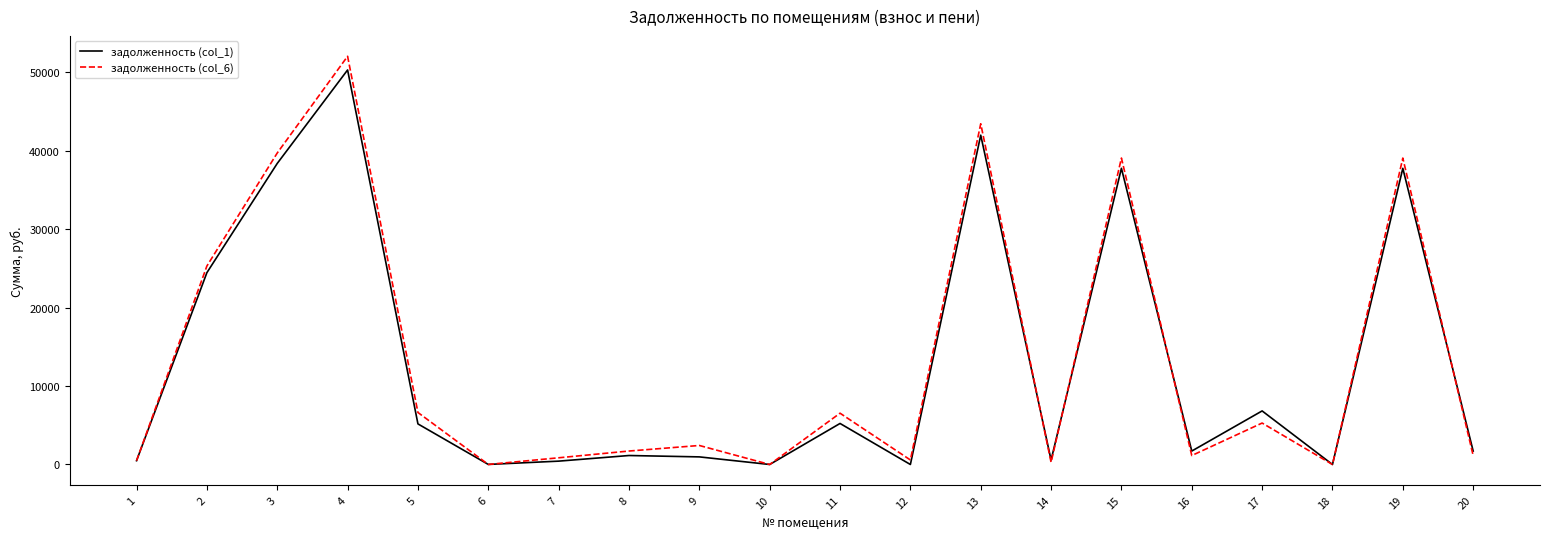

Is it true that задолженность (col_1) equals 37762.1 at 15?

True